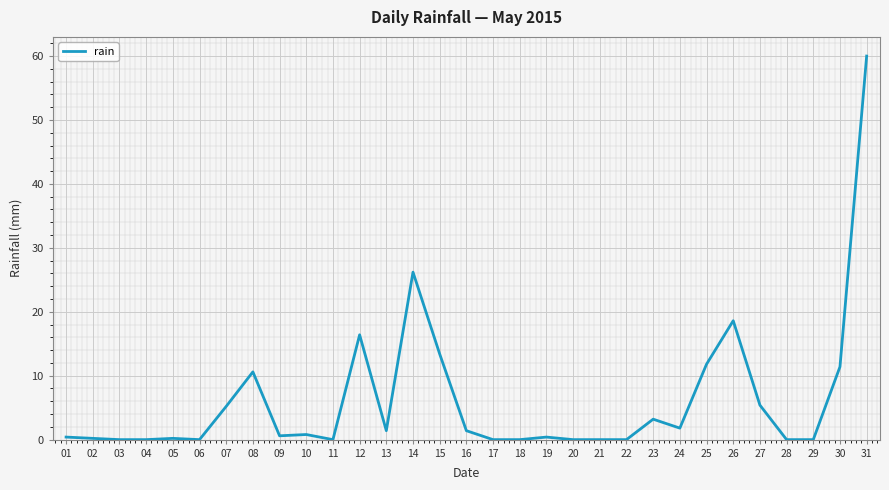

What is the greatest value displayed?

60.0